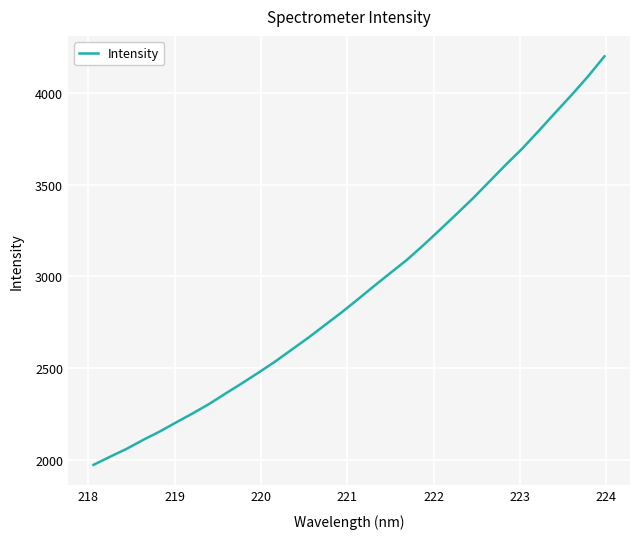

How many values exceed 2873?

16